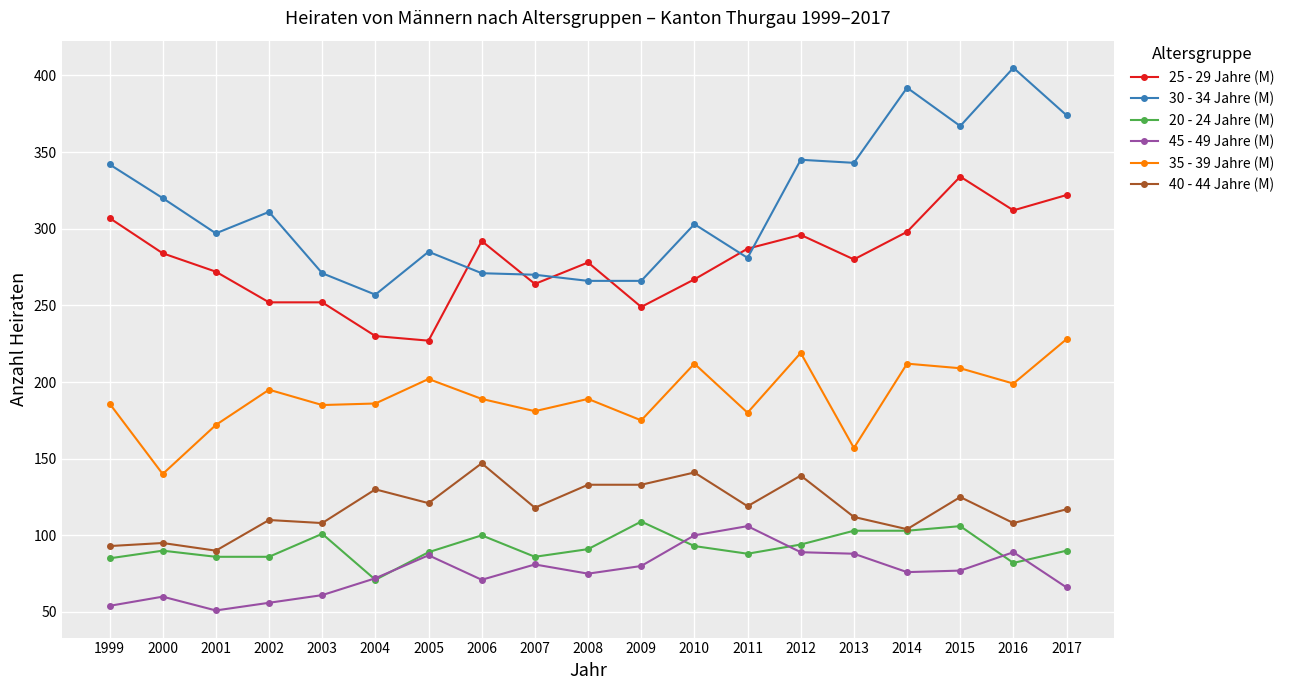

True or false: 40 - 44 Jahre (M) and 35 - 39 Jahre (M) intersect in this chart.

False